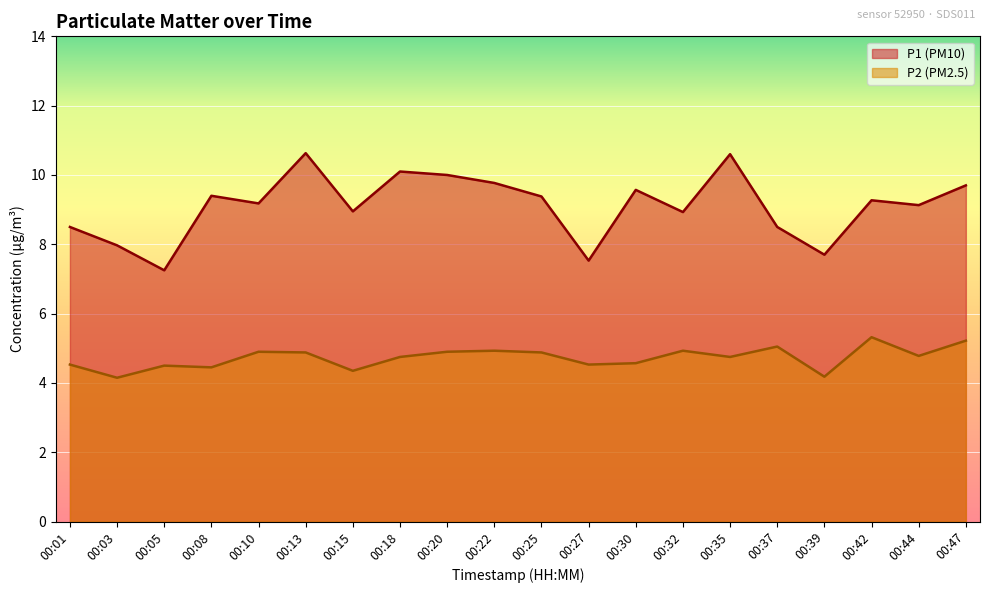

What is the total value across all series at 00:01?

13.0